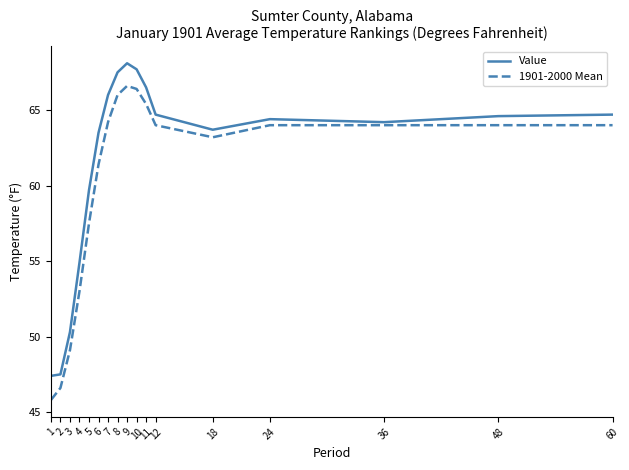

True or false: 1901-2000 Mean and Value cross at least once.

False